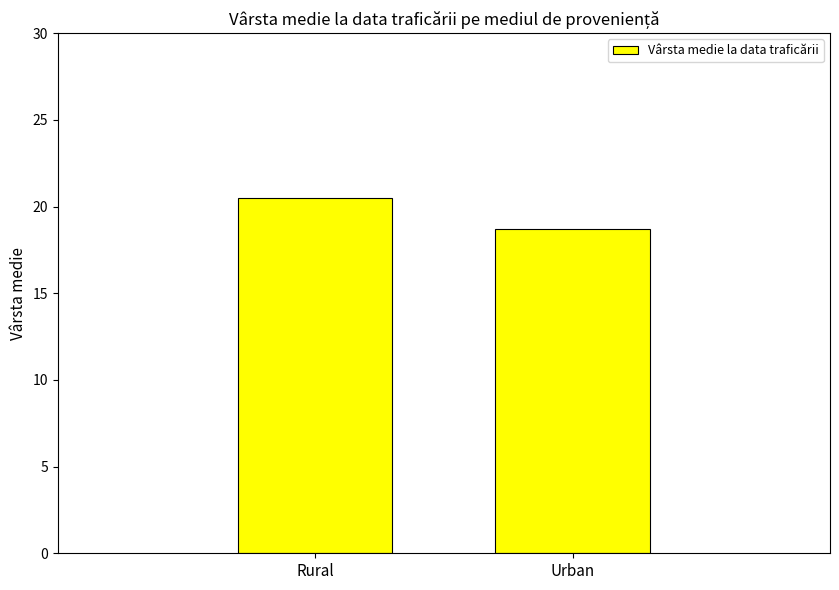

Approximately how many times larger is the value at Rural compared to Urban?

1.1